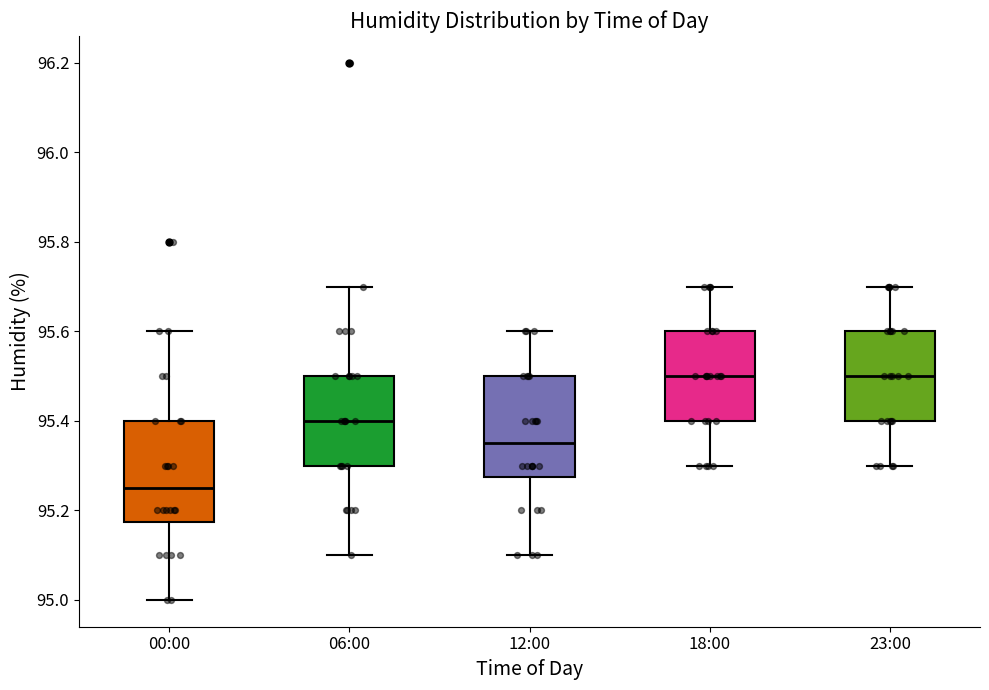

Reading left to right, read every box against the y-axis: the position of its median line, the range the box covers, and the ends of its whiskers. The values are not printed on the chart, so give them approximately, as read against the axis.

00:00: median 95.26, box 95.18 to 95.40, whiskers 95.00 to 95.60
06:00: median 95.40, box 95.30 to 95.50, whiskers 95.10 to 95.70
12:00: median 95.36, box 95.28 to 95.50, whiskers 95.10 to 95.60
18:00: median 95.50, box 95.40 to 95.60, whiskers 95.30 to 95.70
23:00: median 95.50, box 95.40 to 95.60, whiskers 95.30 to 95.70